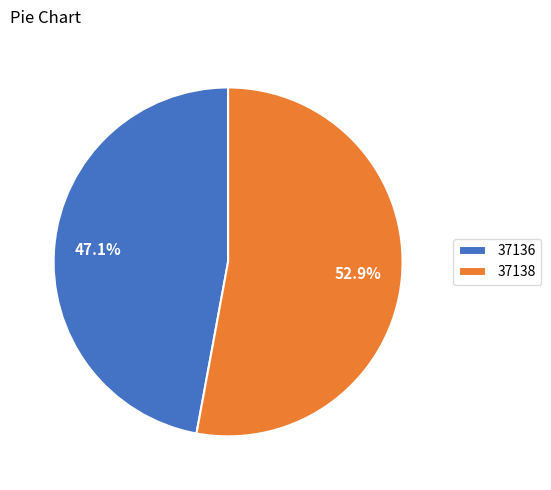

Which category accounts for the majority?

37138